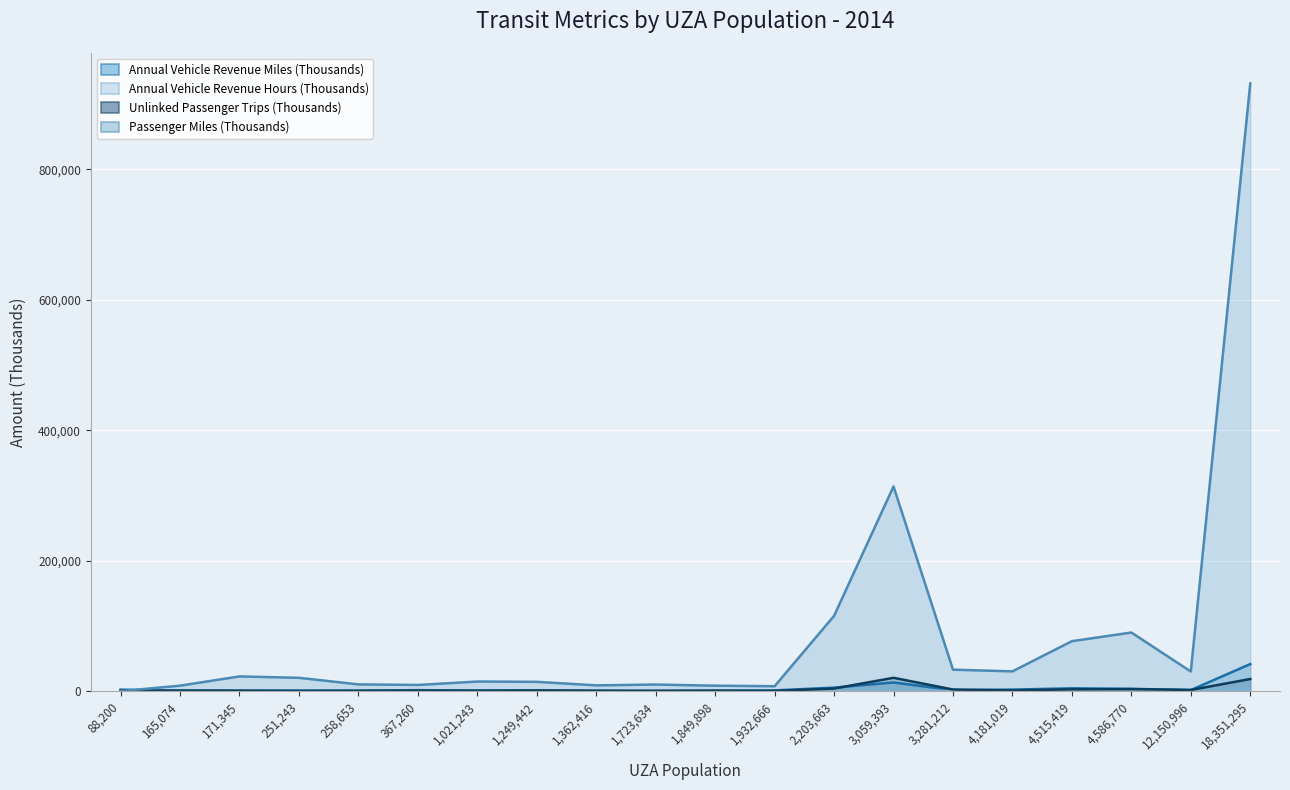

The value of Annual Vehicle Revenue Miles (Thousands) at 367260 is 2438.6. True or false?

False